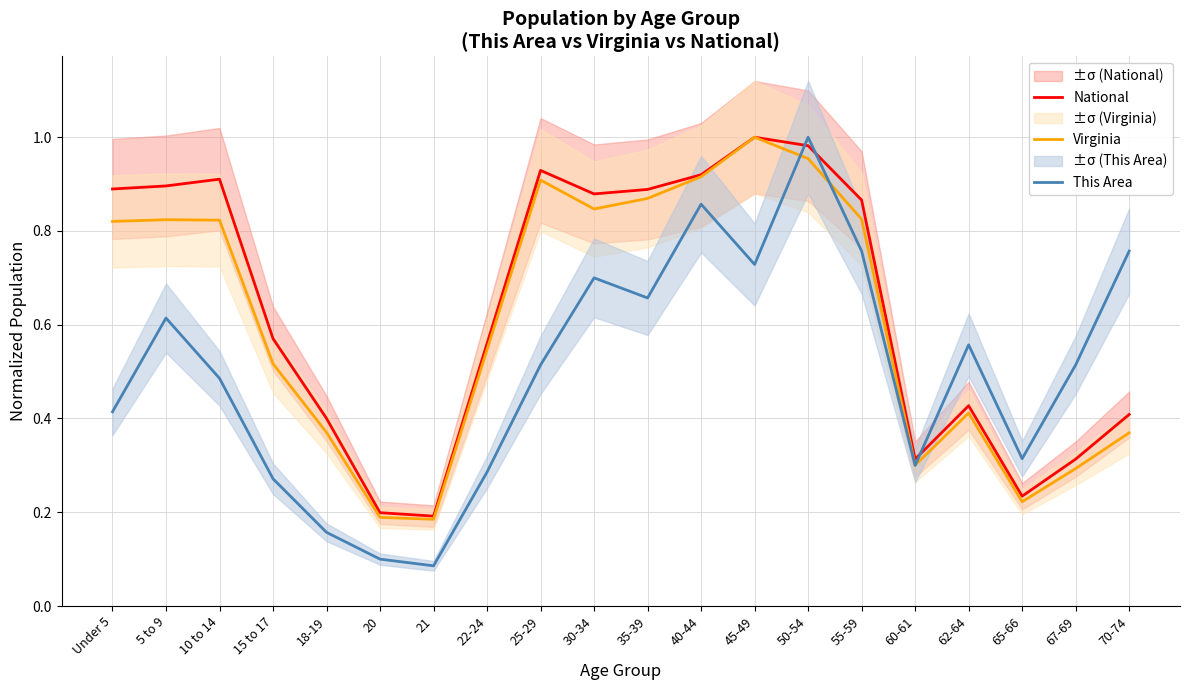

What is the label of the 7th point from the left?

21